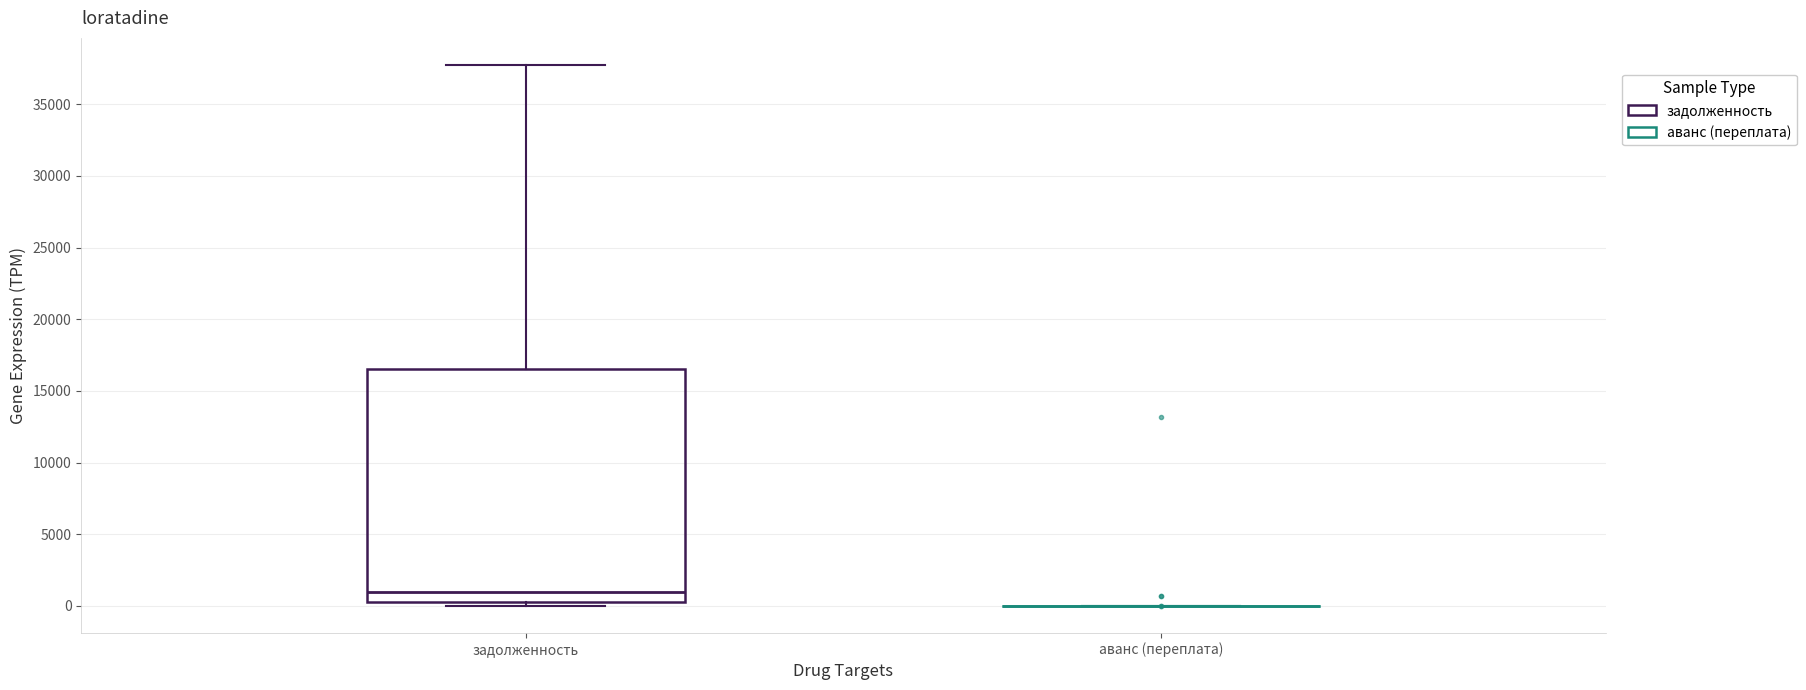

Reading left to right, read every box against the y-axis: the position of its median line, the range the box covers, and the ends of its whiskers. The values are not printed on the chart, so give them approximately, as read against the axis.

задолженность: median 1000, box 500 to 16500, whiskers 0 to 37500
аванс (переплата): box collapsed to a line at 0, whiskers 0 to 0